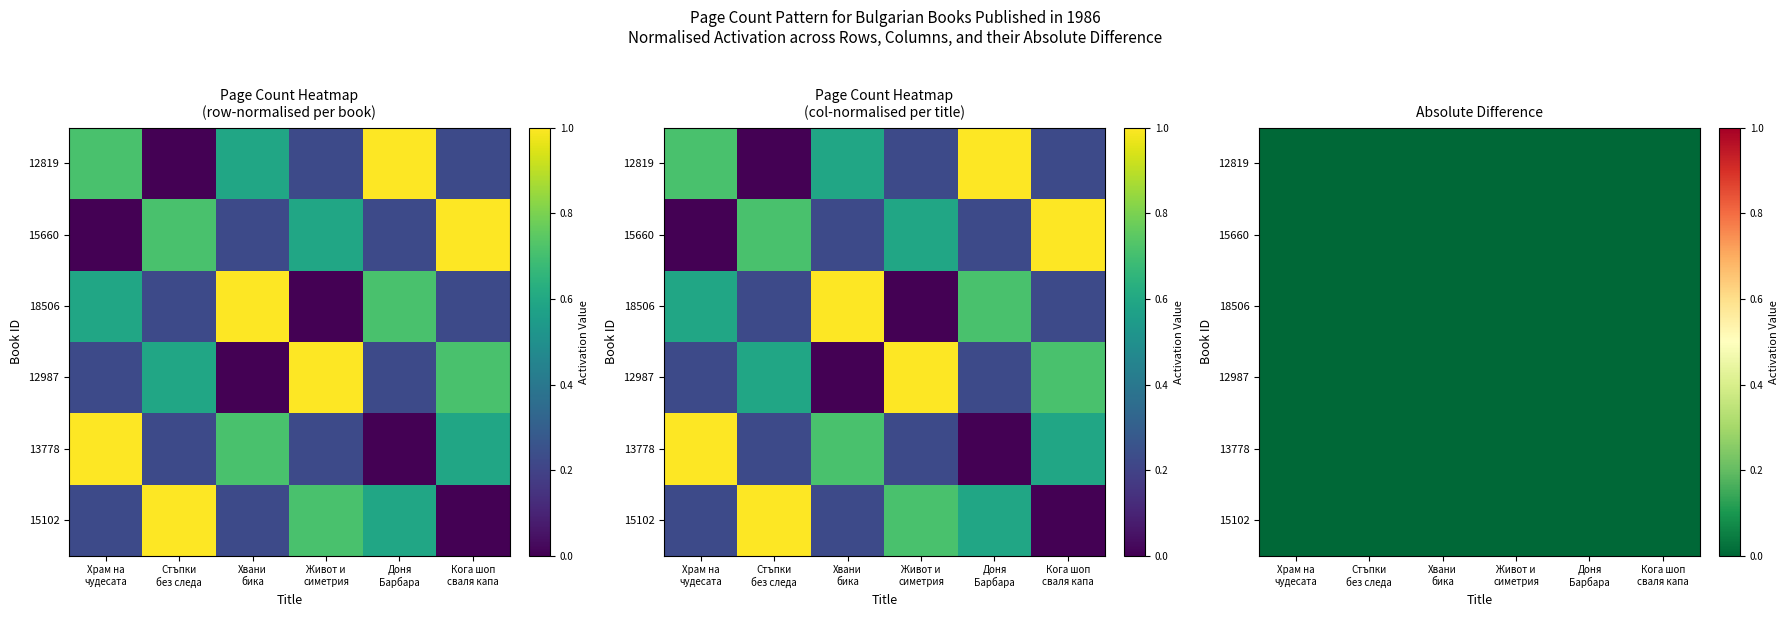

How many data points in Хвани бика за рогата are above 0?

5